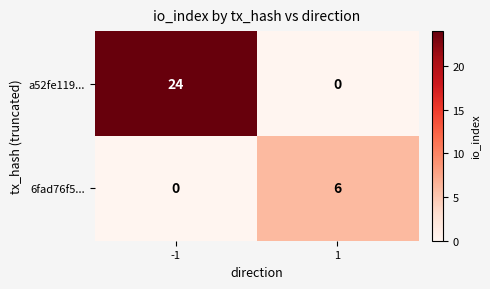

Which series has the largest total across all categories?

a52fe119...